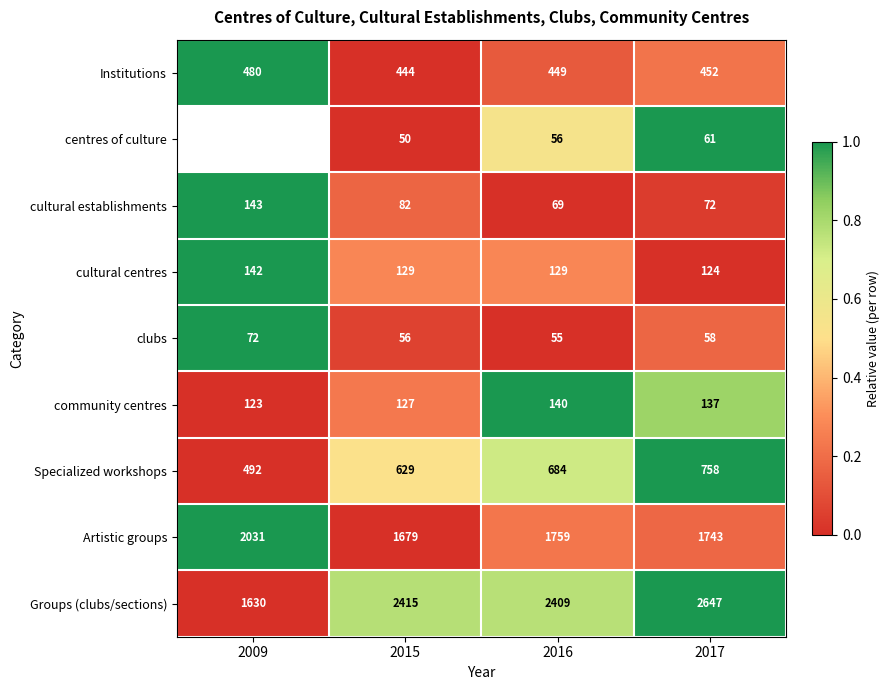

What is the highest value of the community centres series?

140